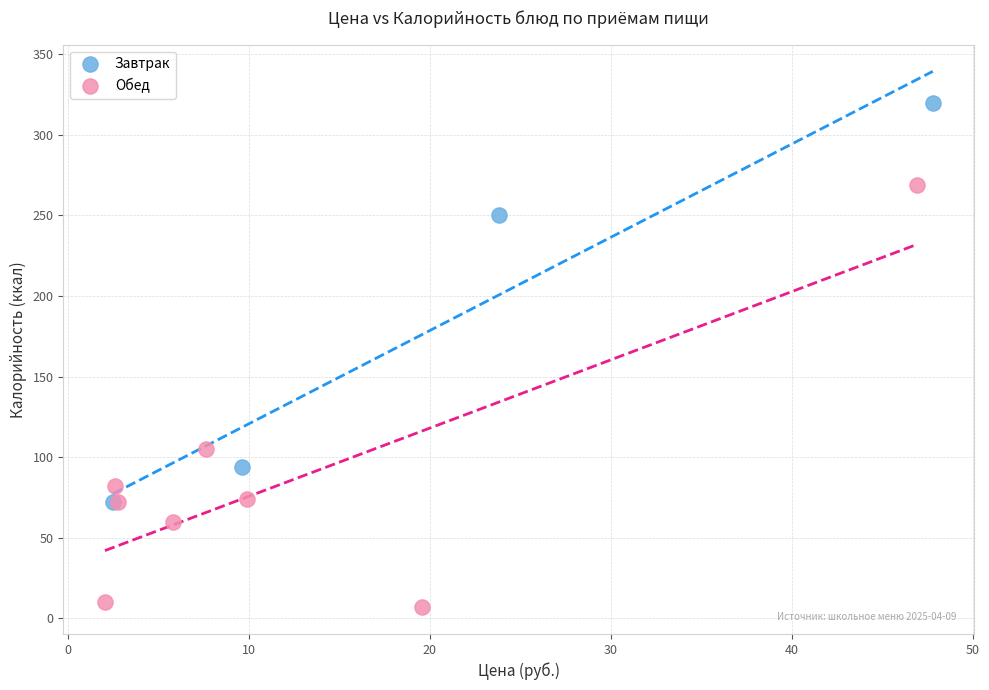

Which series contains the highest Y value?

Завтрак